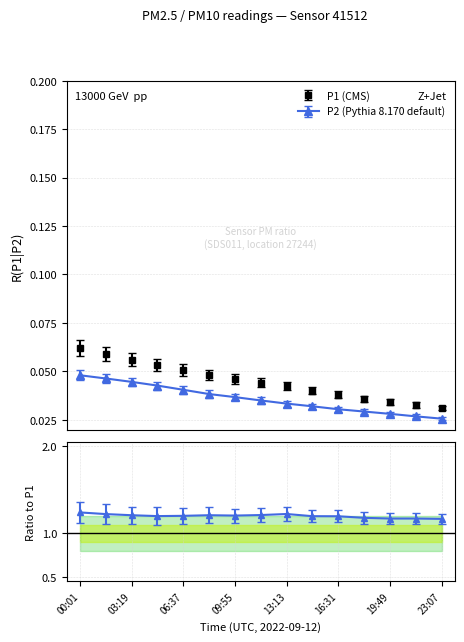

Is this an area chart (filled region under the line)?

No